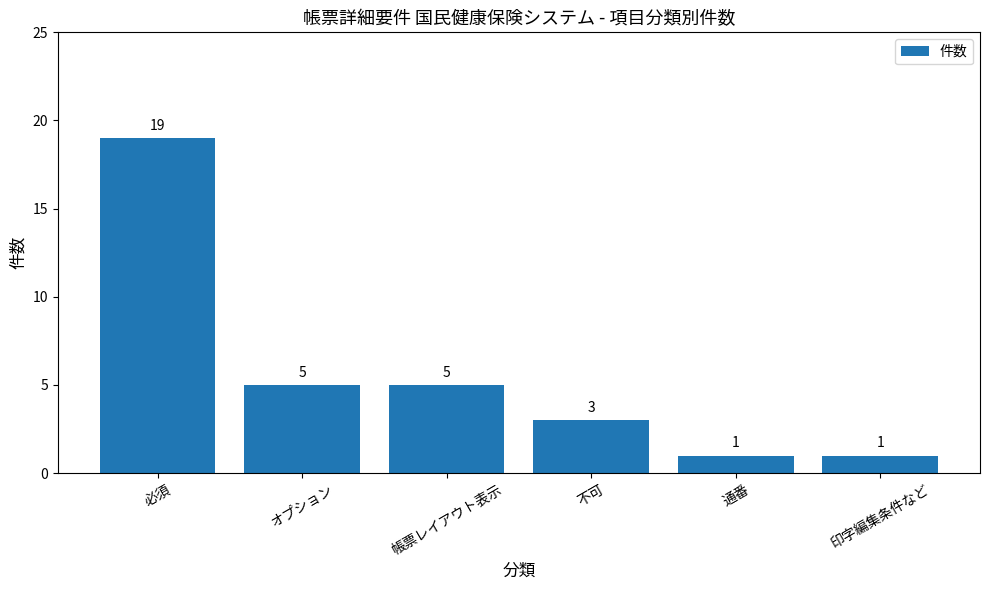

What is the sum of all values?

34